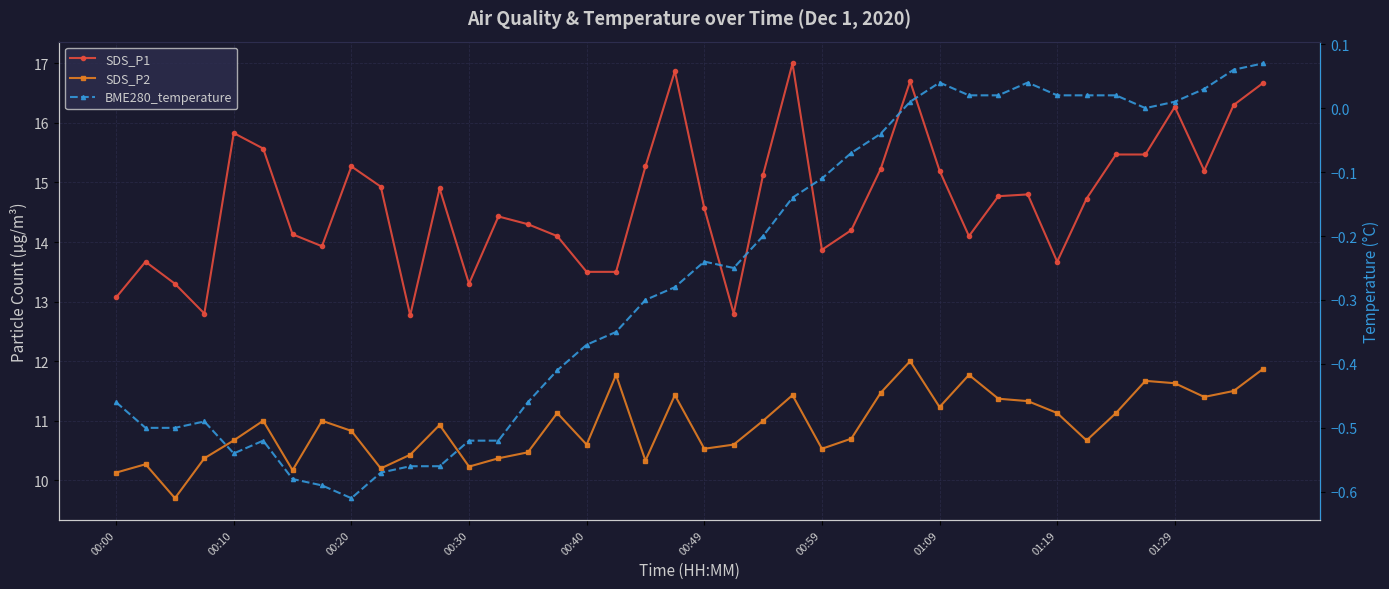

True or false: SDS_P2 and BME280_temperature intersect in this chart.

False